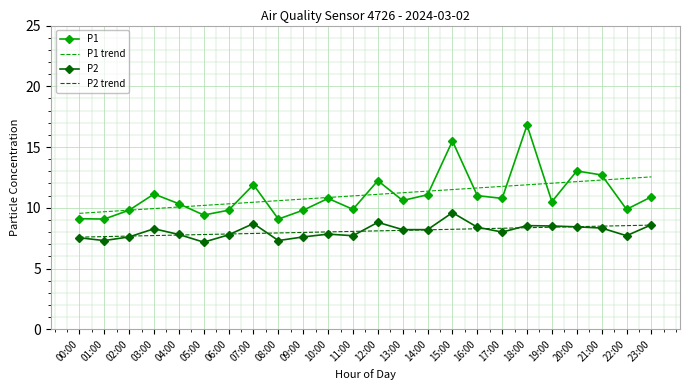

True or false: P1 and P2 trend intersect in this chart.

False